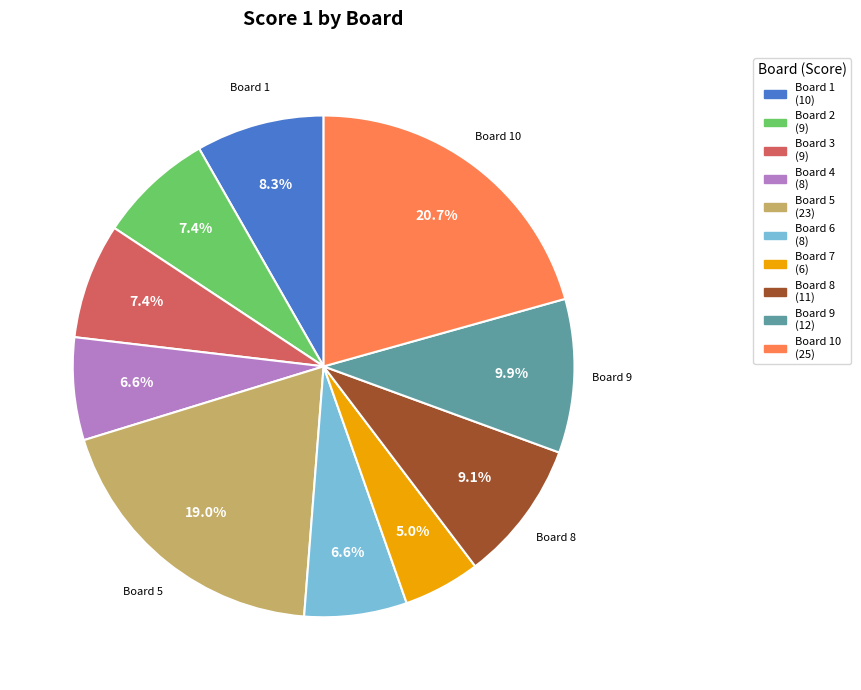

Is there a majority slice in this chart?

No